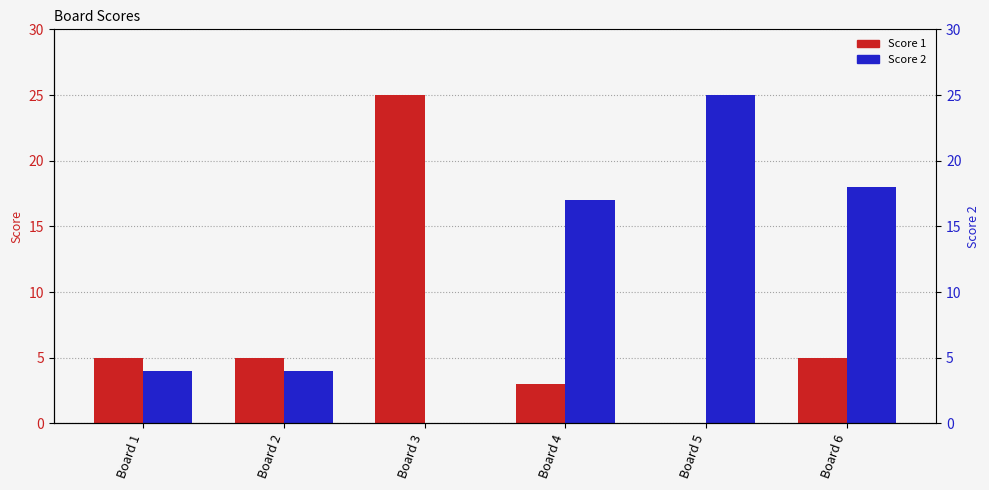

How many categories are shown in the chart?

6